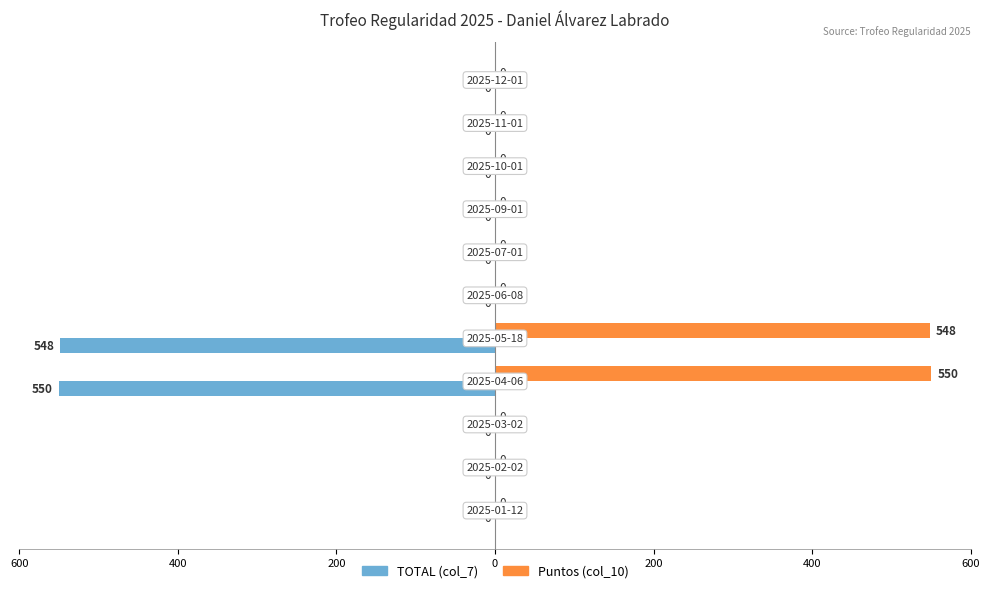

What are all the series names shown in the legend?

TOTAL (col_7), Puntos (col_10)